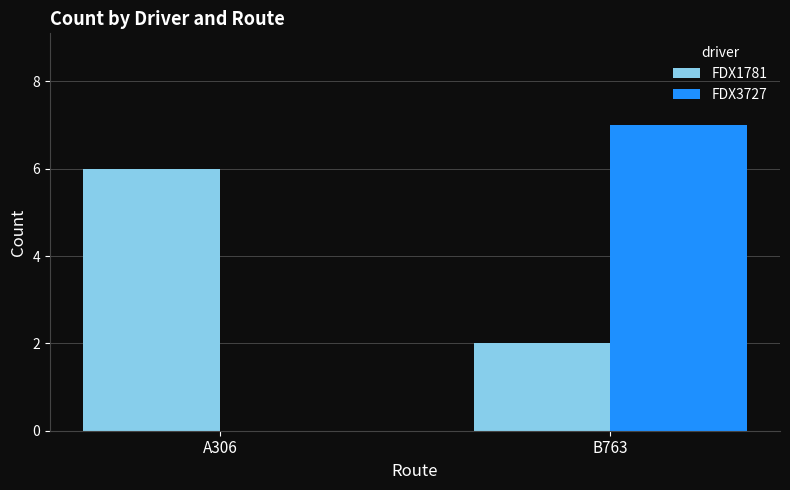

What value does the FDX3727 series have at B763?

7